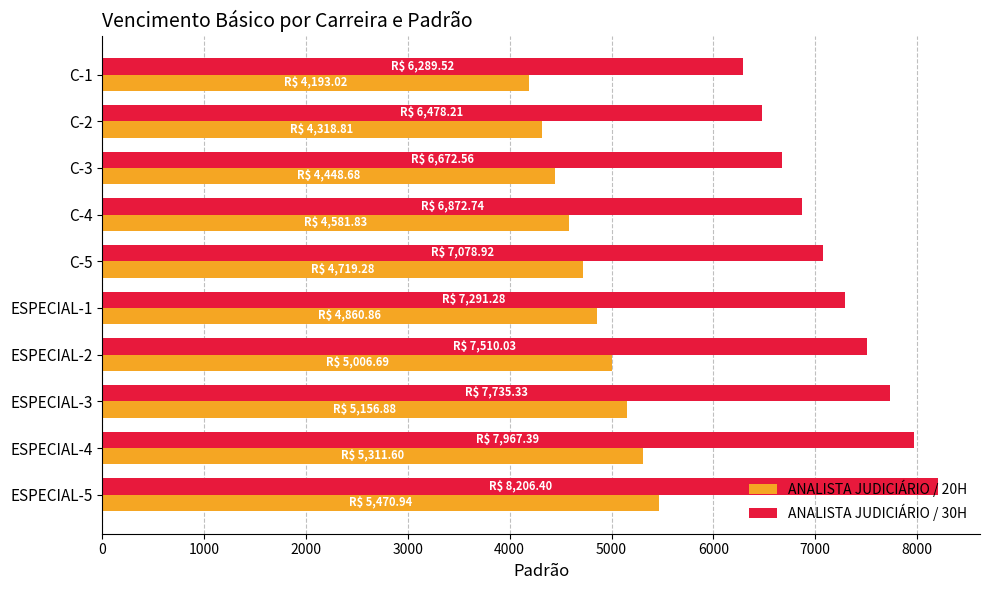

Count the number of data series in this chart.

2